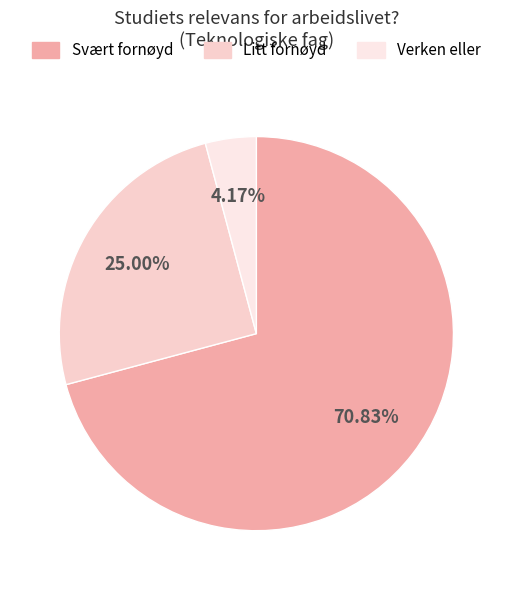

What is the smallest slice in the pie chart?

Verken eller